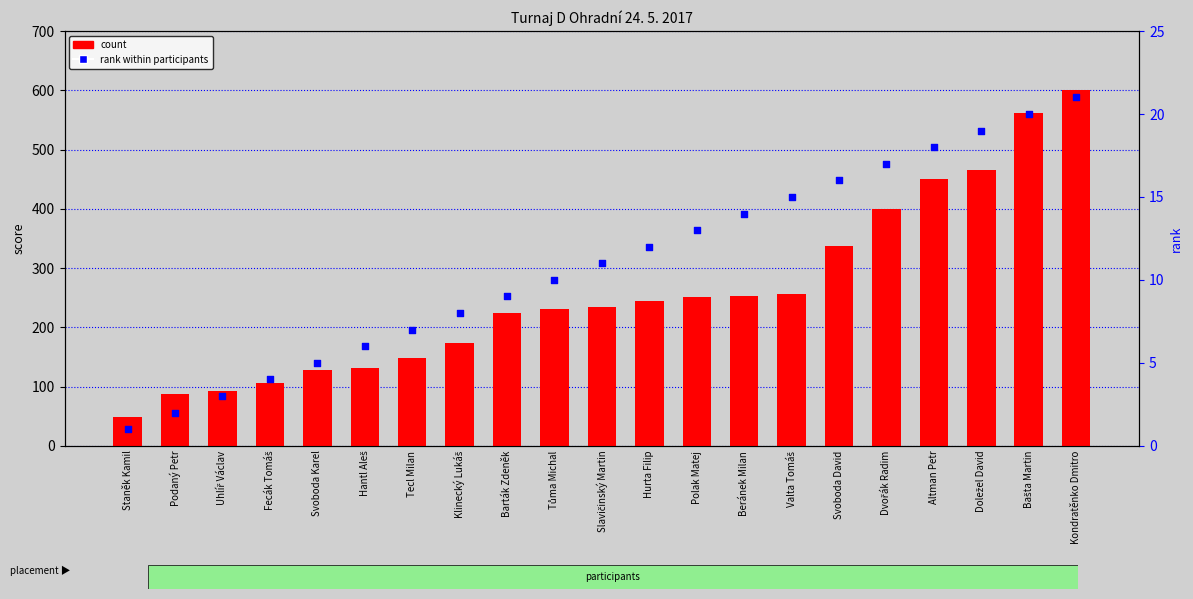

Is the value of rank within participants at Polak Matej greater than the value of count at Valta Tomáš?

No